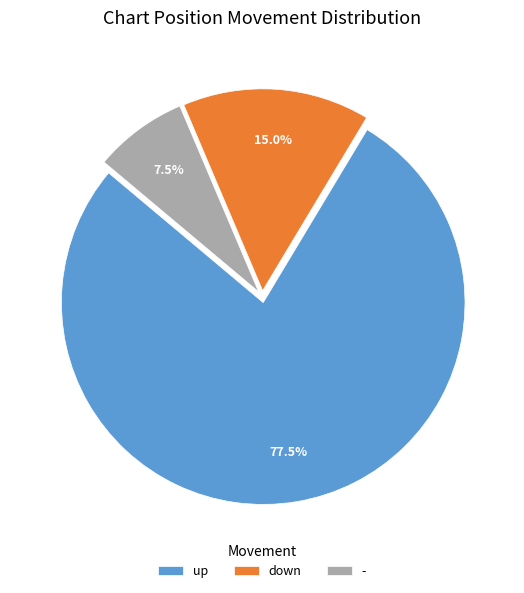

What is the ratio of the value at up to the value at -?

10.3